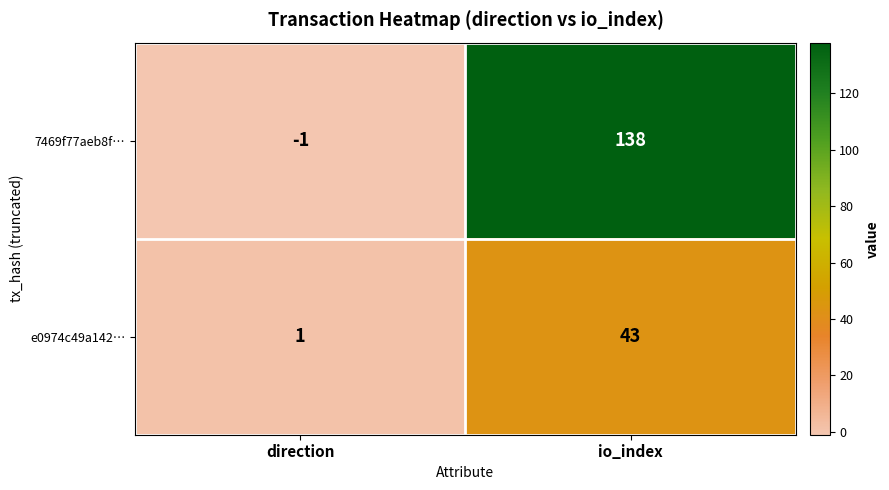

What is the maximum value for e0974c49a142…?

43